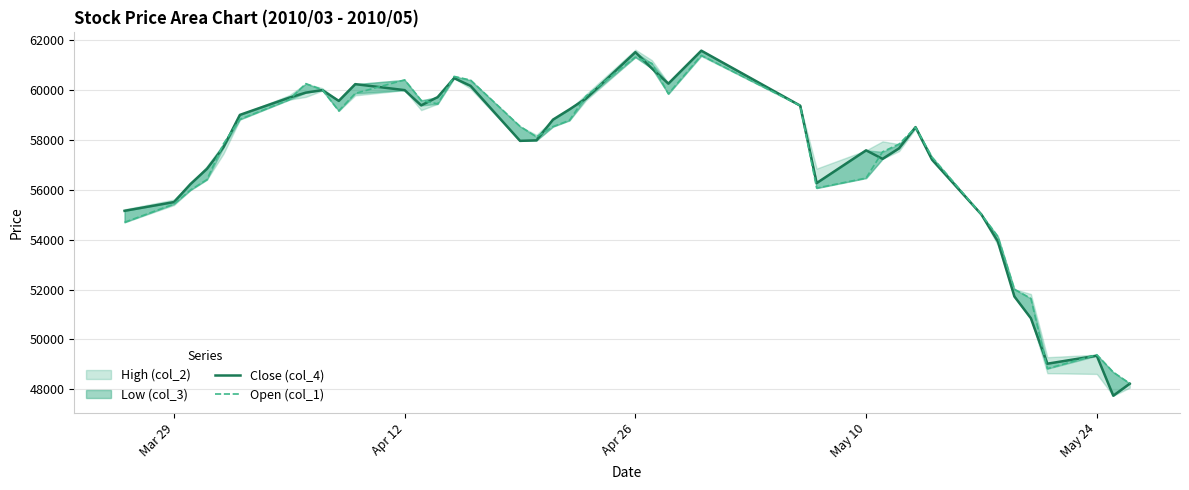

True or false: Close (col_4) and Open (col_1) cross at least once.

True